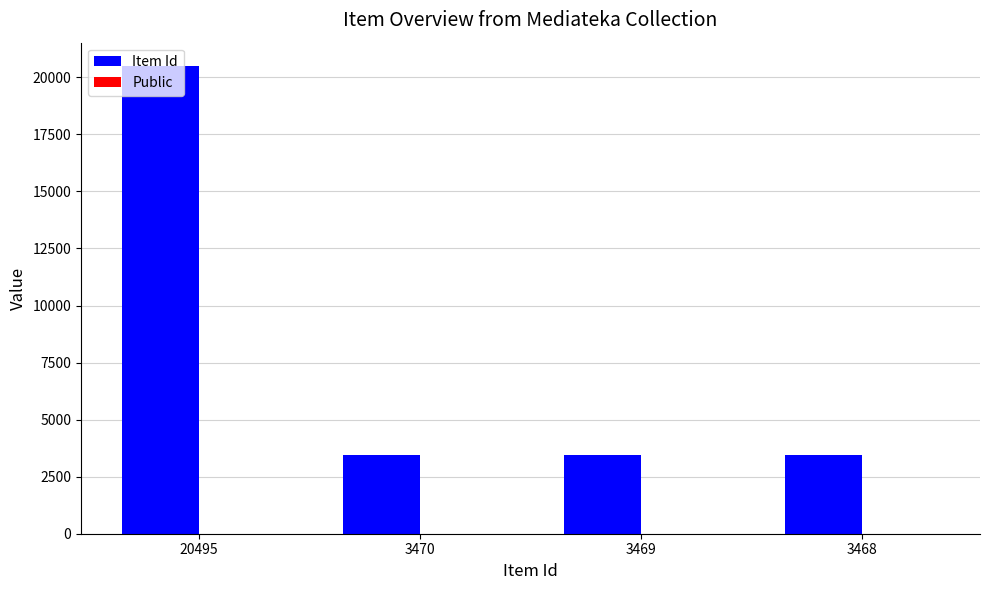

What is the sum of all Item Id values?

30902